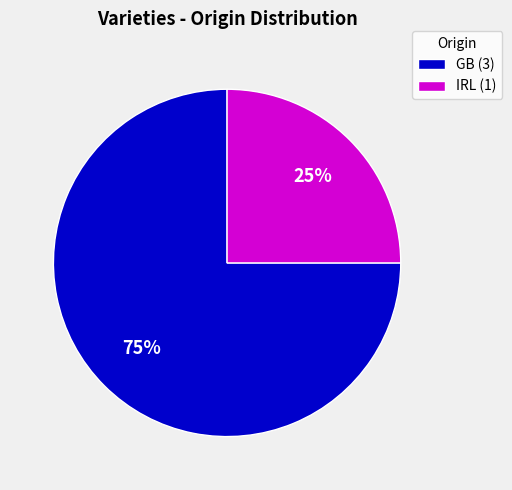

Does any single category account for the majority?

Yes